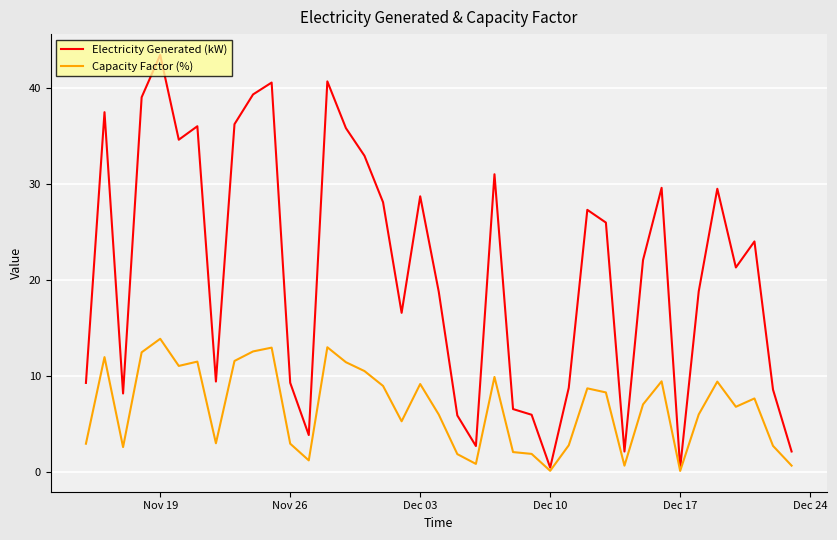

Which series has the largest total across all categories?

Electricity Generated (kW)